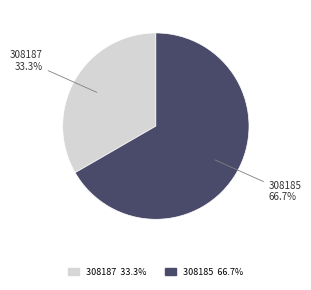

Does any single category account for the majority?

Yes